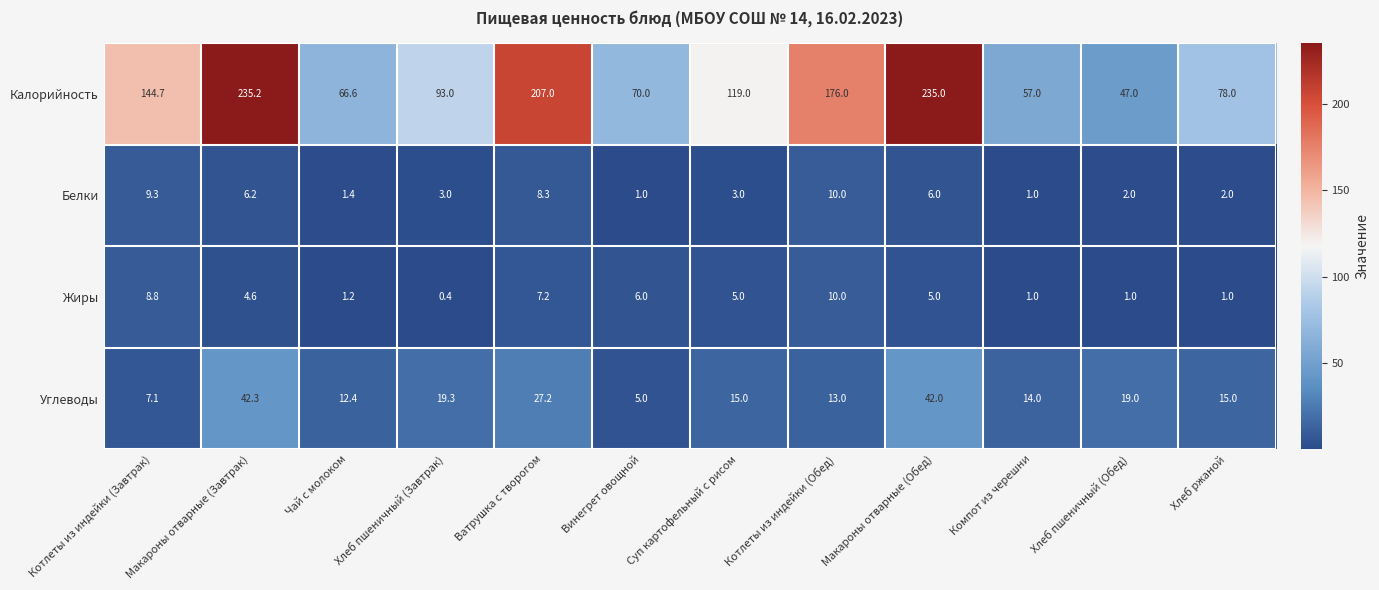

At Хлеб пшеничный (Завтрак), list the series in order from smallest to largest.

Жиры, Белки, Углеводы, Калорийность